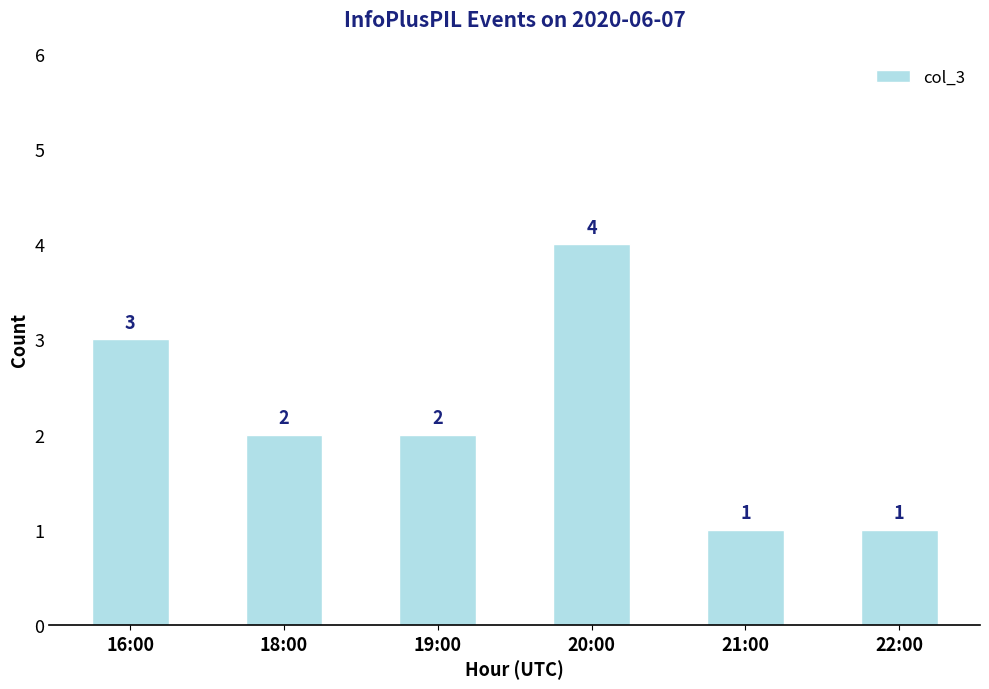

What is the change in value from 16:00 to 21:00?

-2